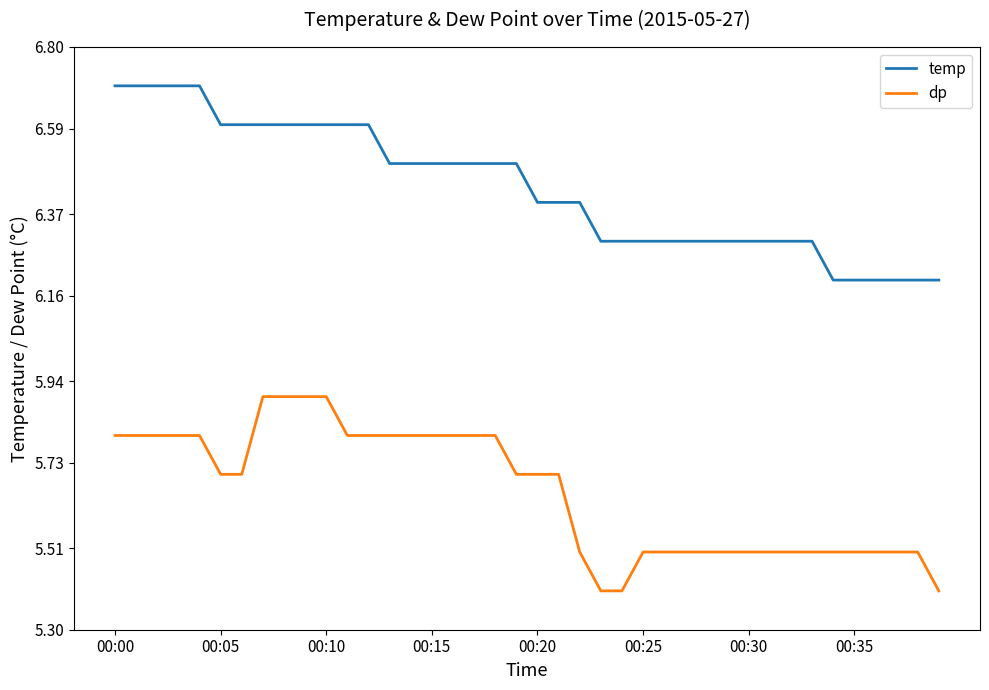

What is the difference between the maximum and minimum values in the temp series?

0.5